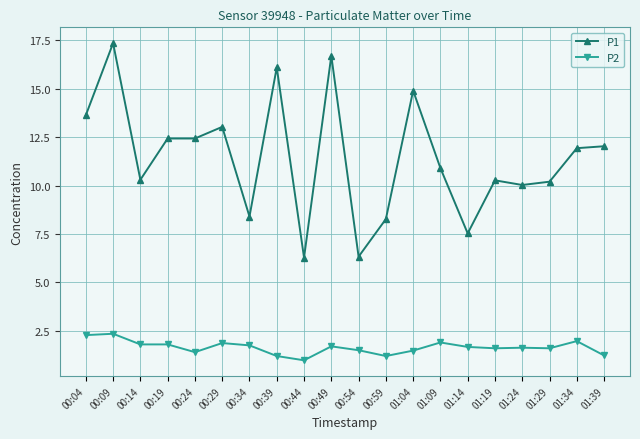

At which category does P1 reach its first local peak?

00:09